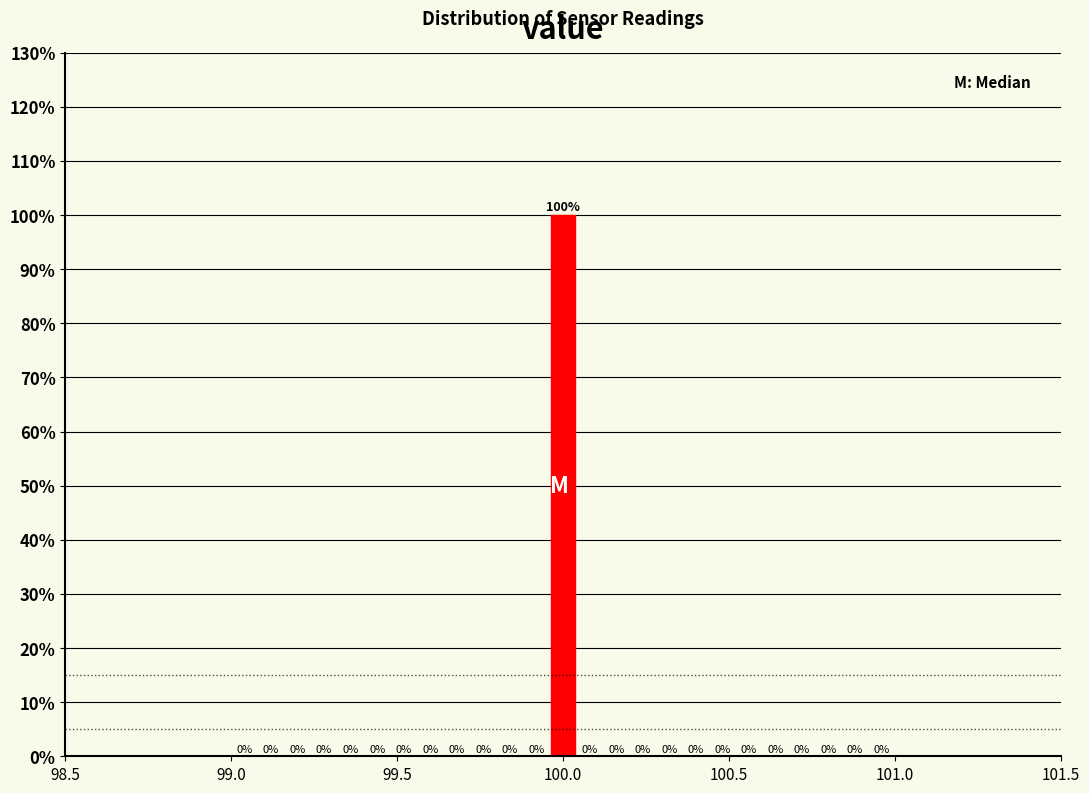

Around what value on the x-axis is the tallest bar? Give the approximate position of its centre, as read against the axis.

100.00